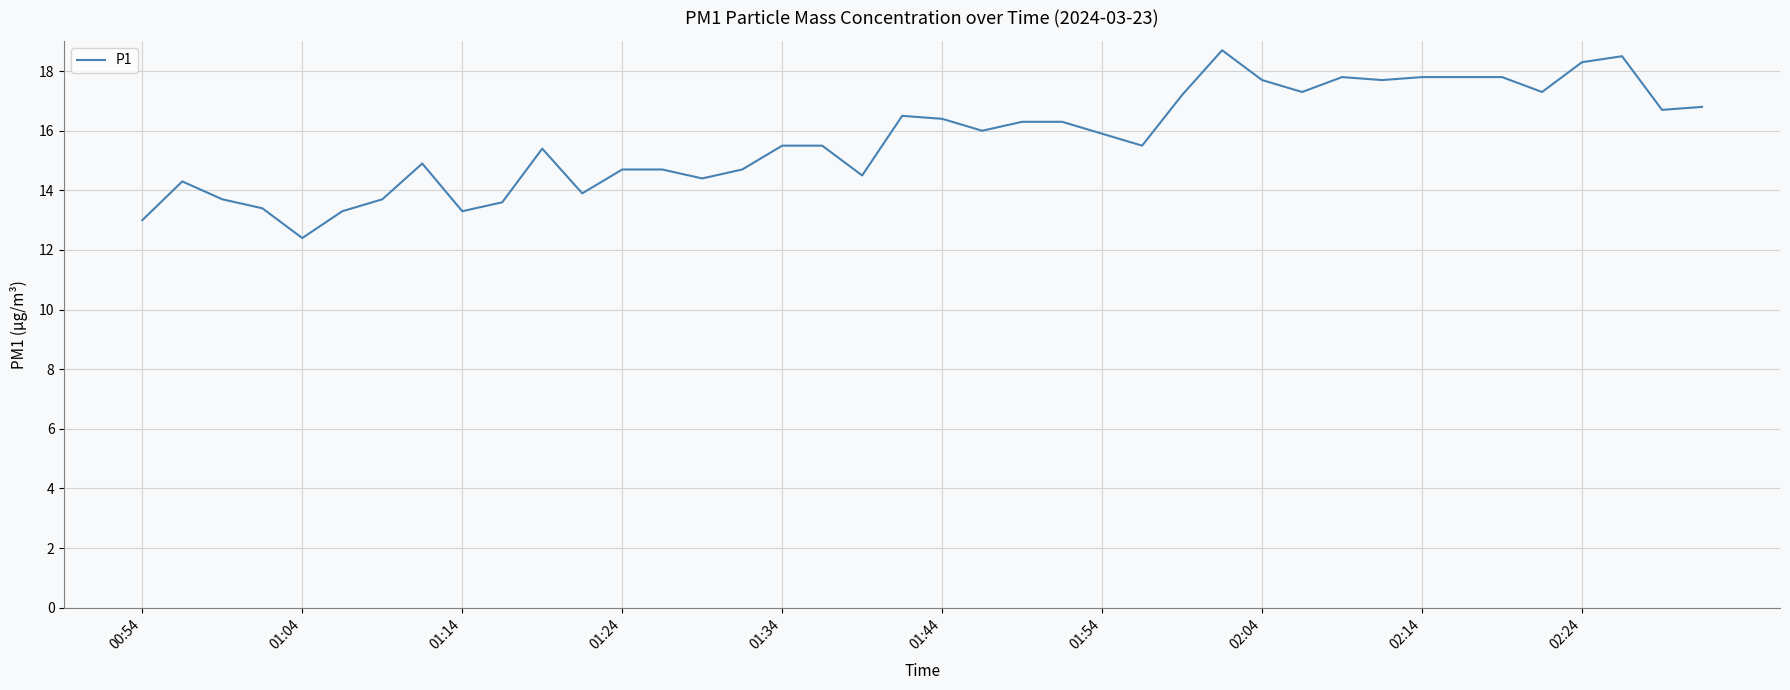

What is the difference between the second highest and second lowest values?

5.5